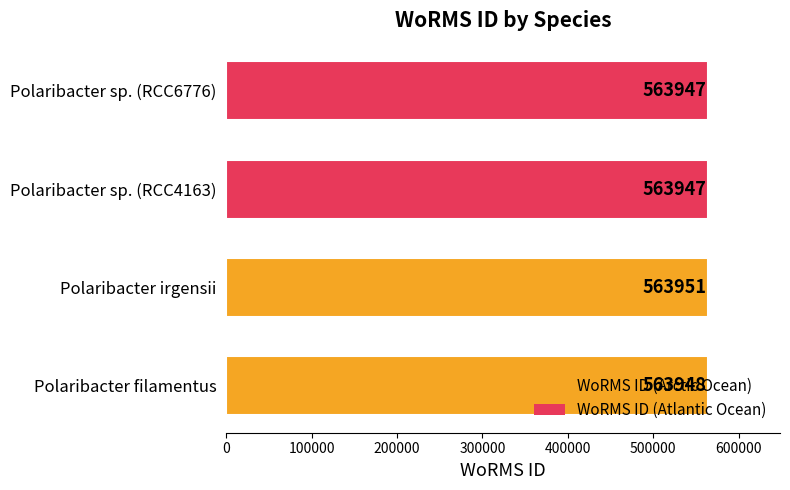

Where is the data nearest to the value 563949?

Polaribacter filamentus